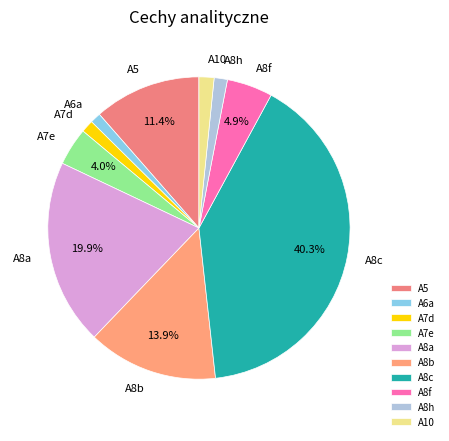

What percentage is NOT represented by A8b?

86.1%